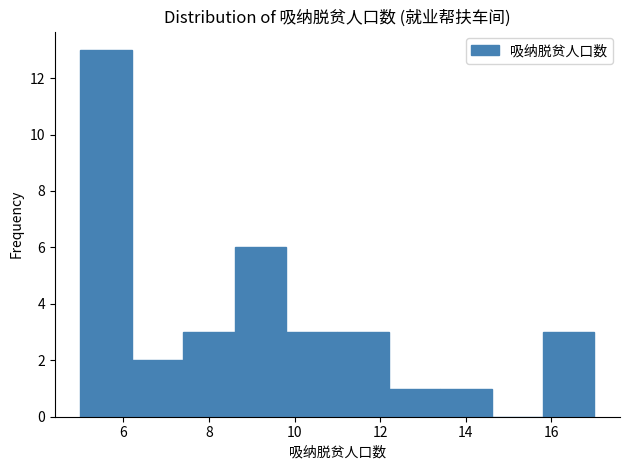

Reading left to right, list every bar in this chart as the range it spans on the x-axis followed by its height. The values are not printed on the chart, so give them approximately, as read against the axis.

5.0 to 6.2: 13
6.2 to 7.4: 2
7.4 to 8.6: 3
8.6 to 9.8: 6
9.8 to 11.0: 3
11.0 to 12.2: 3
12.2 to 13.4: 1
13.4 to 14.6: 1
14.6 to 15.8: 0
15.8 to 17.0: 3